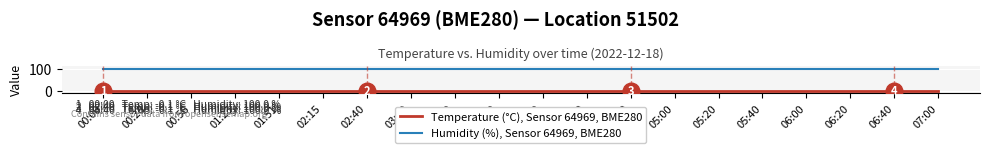

What is the maximum value shown in the chart?

100.0